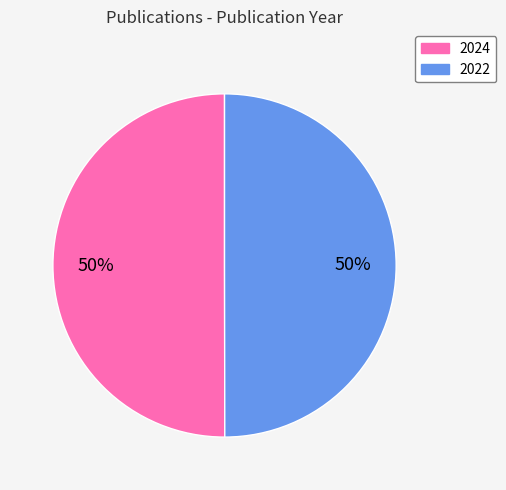

What is the ratio of the value at 2024 to the value at 2022?

1.0